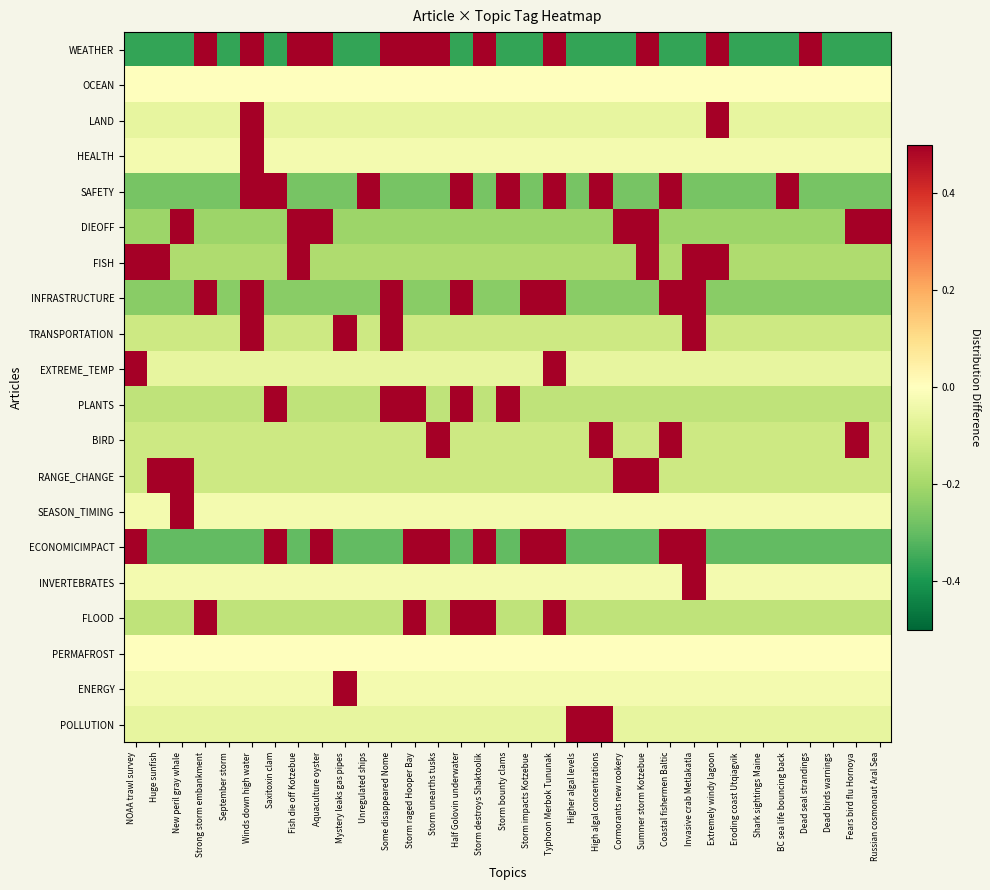

Which label corresponds to the smallest value in the chart?

NOAA trawl survey